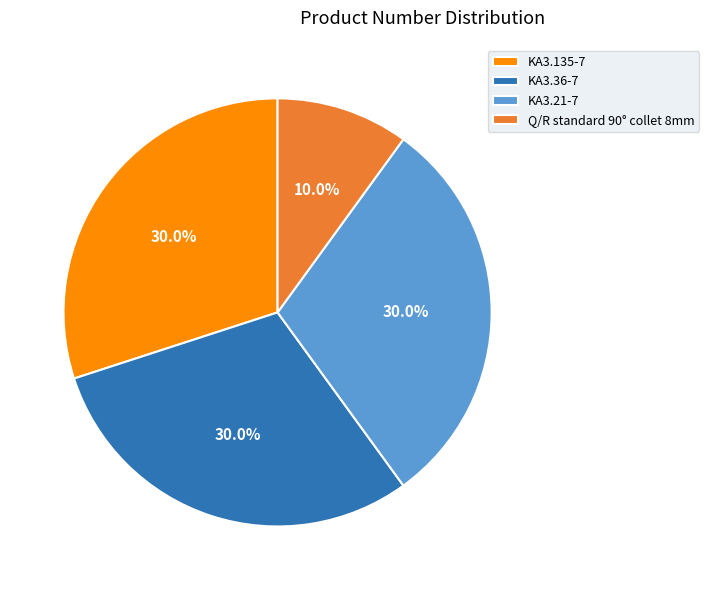

What is the ratio of the value at KA3.36-7 to the value at KA3.135-7?

1.0